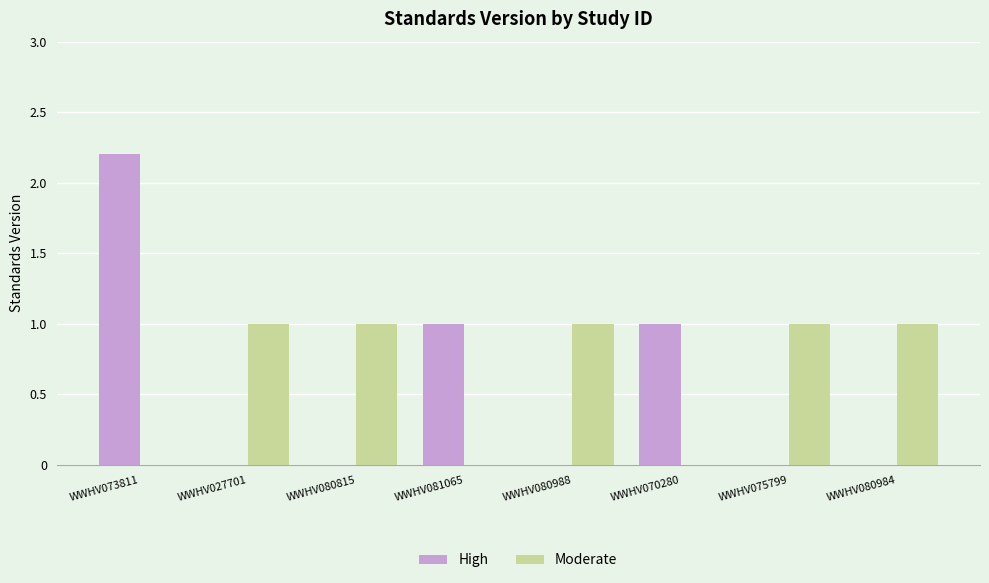

Is the value of High at WWHV073811 greater than the value of Moderate at WWHV075799?

Yes